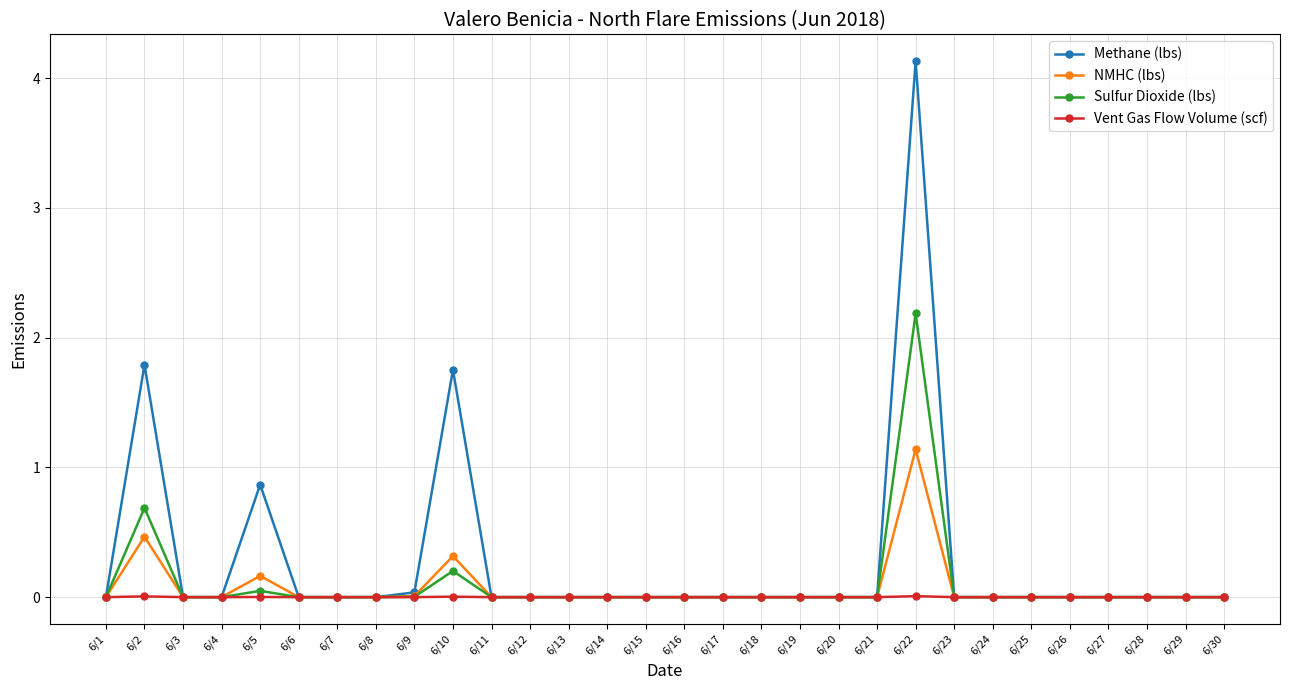

What is the average value of the Sulfur Dioxide (lbs) series?

0.1